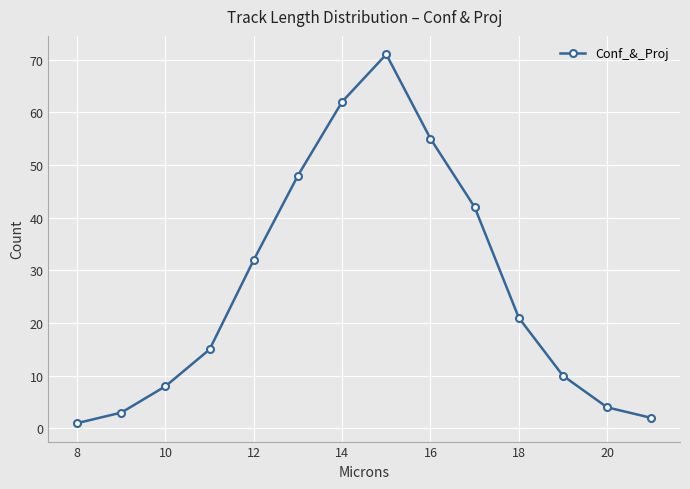

What is the value of the 10th point from the left?

42